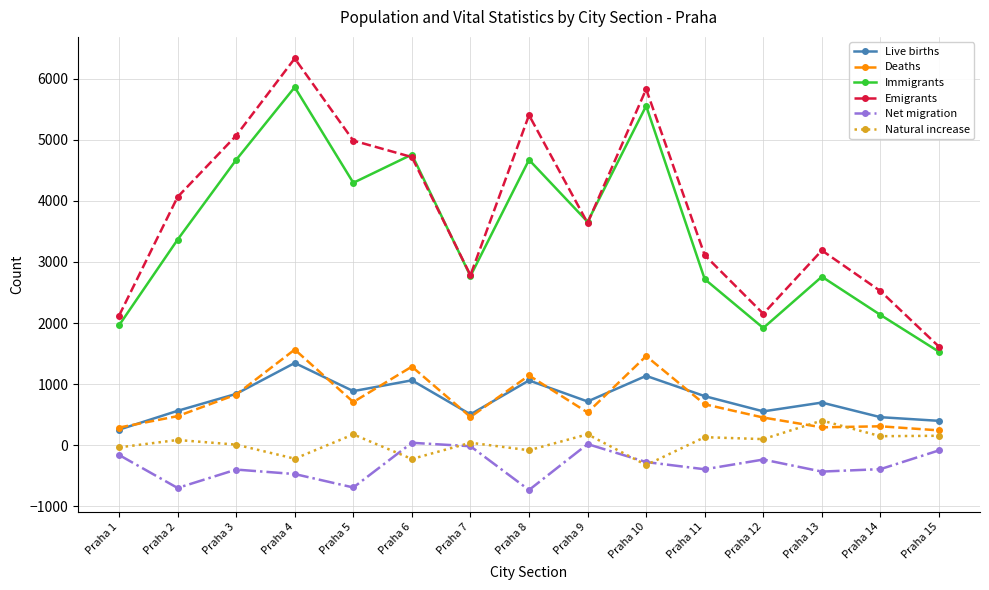

How many categories are shown in the chart?

15